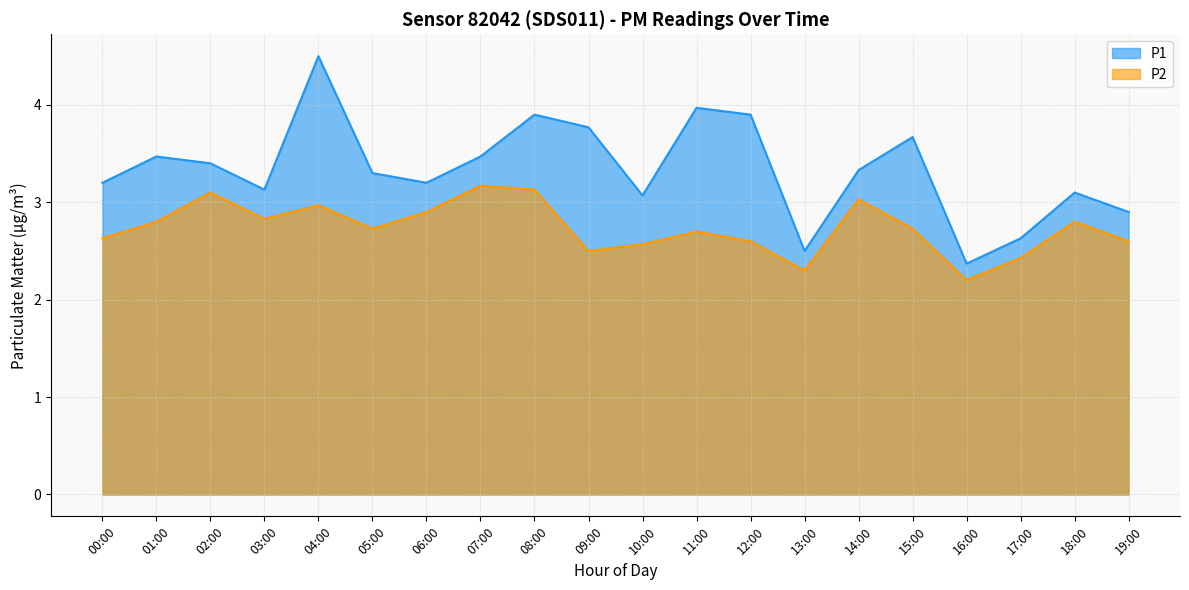

True or false: P2 has a value of 3.1 at 08:00.

True